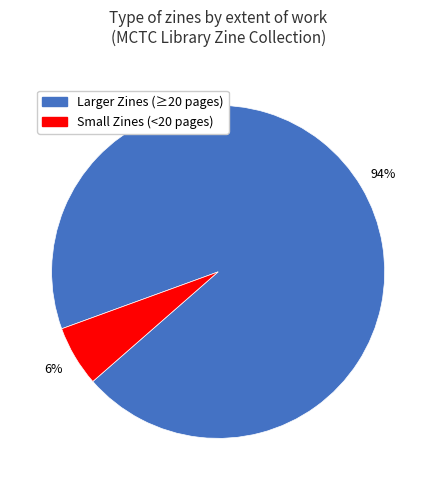

To the nearest percent, what is the difference between the largest and smallest slice percentages?

88%